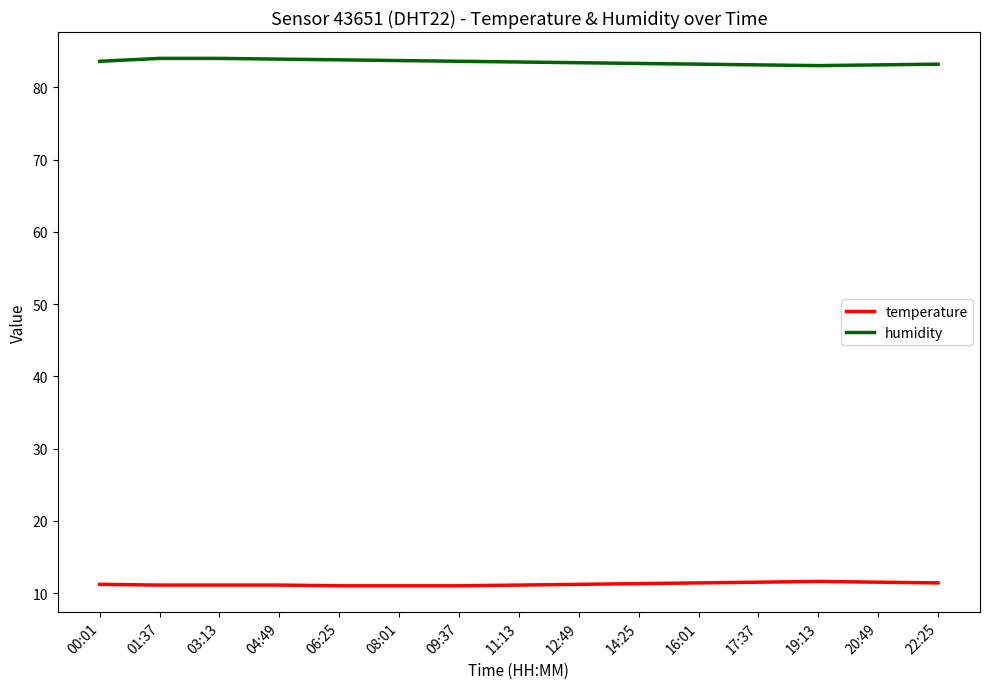

What position from the right is 16:01?

5